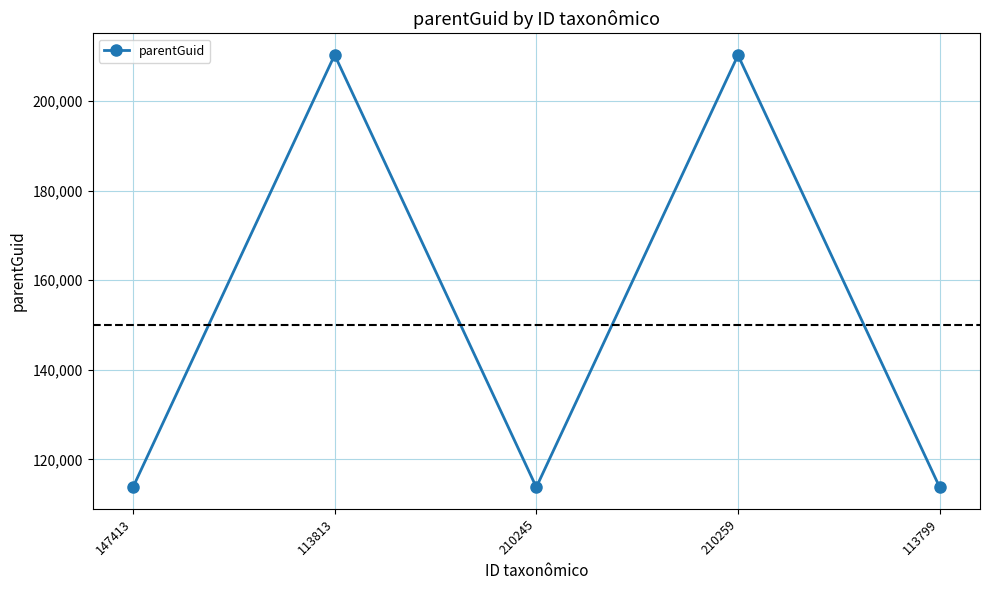

What is the change in value from 210245 to 210259?

+96384